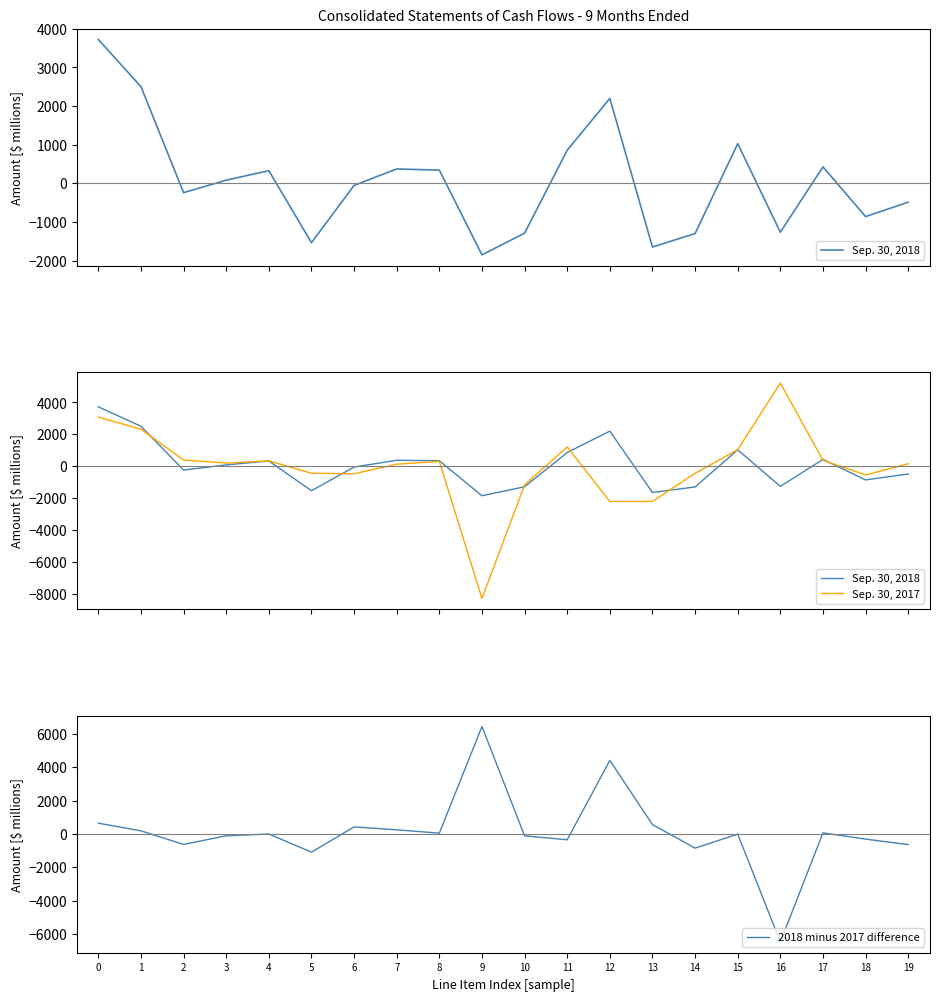

How many negative values does the Sep. 30, 2017 series have?

8